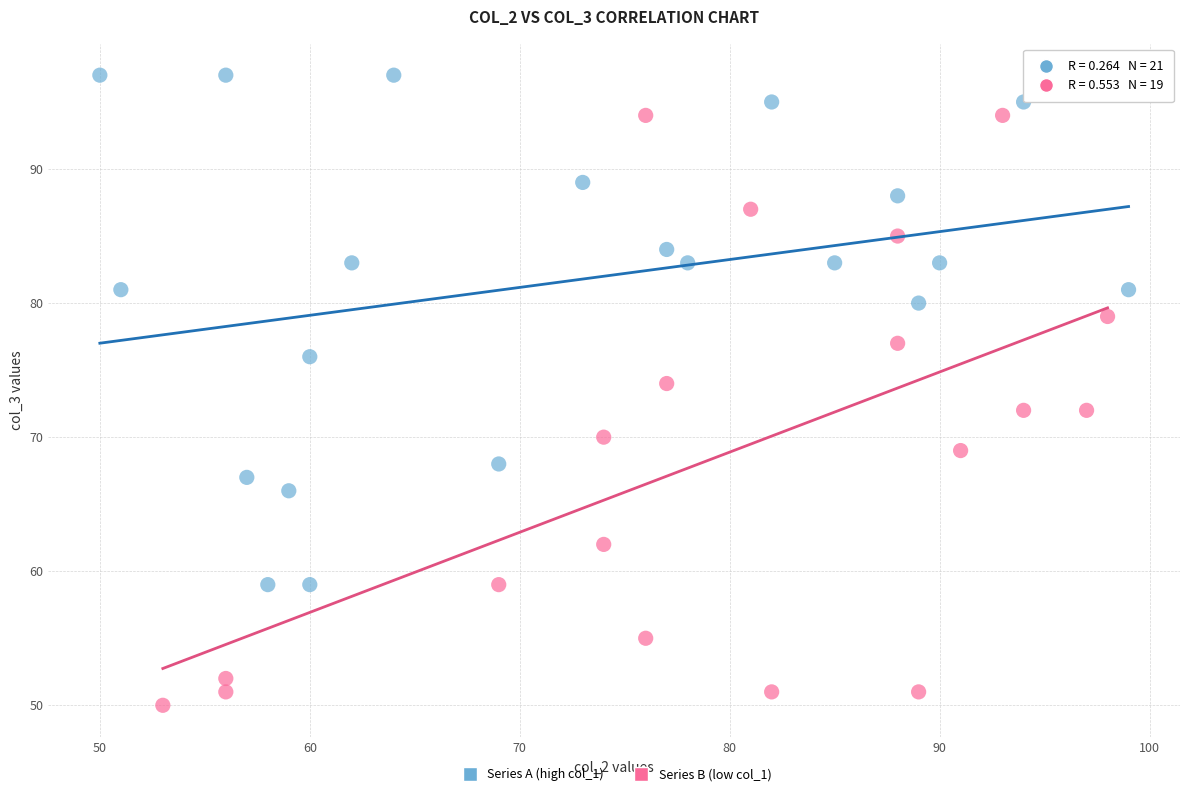

Which series has the largest Y range (max minus min)?

Series B (low col_1)